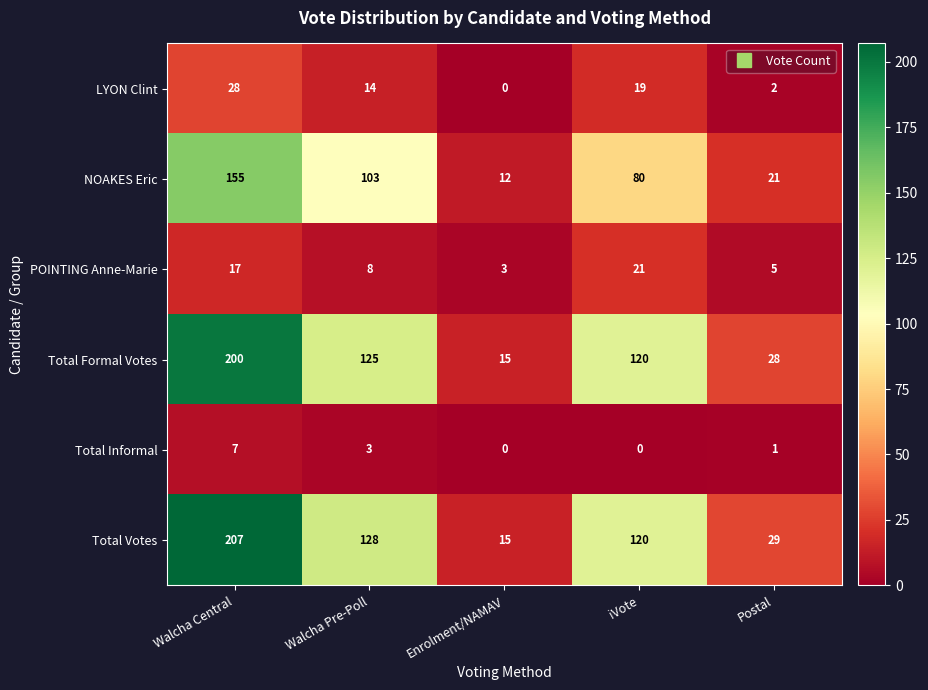

Reading left to right, extract all data points from this chart.

LYON Clint: Walcha Central=28	Walcha Pre-Poll=14	Enrolment/NAMAV=0	iVote=19	Postal=2
NOAKES Eric: Walcha Central=155	Walcha Pre-Poll=103	Enrolment/NAMAV=12	iVote=80	Postal=21
POINTING Anne-Marie: Walcha Central=17	Walcha Pre-Poll=8	Enrolment/NAMAV=3	iVote=21	Postal=5
Total Formal Votes: Walcha Central=200	Walcha Pre-Poll=125	Enrolment/NAMAV=15	iVote=120	Postal=28
Total Informal: Walcha Central=7	Walcha Pre-Poll=3	Enrolment/NAMAV=0	iVote=0	Postal=1
Total Votes: Walcha Central=207	Walcha Pre-Poll=128	Enrolment/NAMAV=15	iVote=120	Postal=29